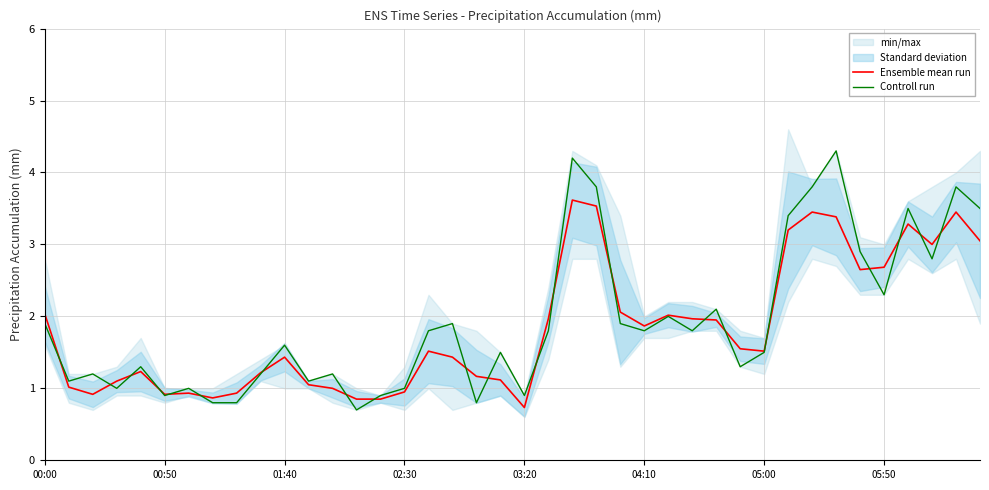

What position from the right is 26?

14